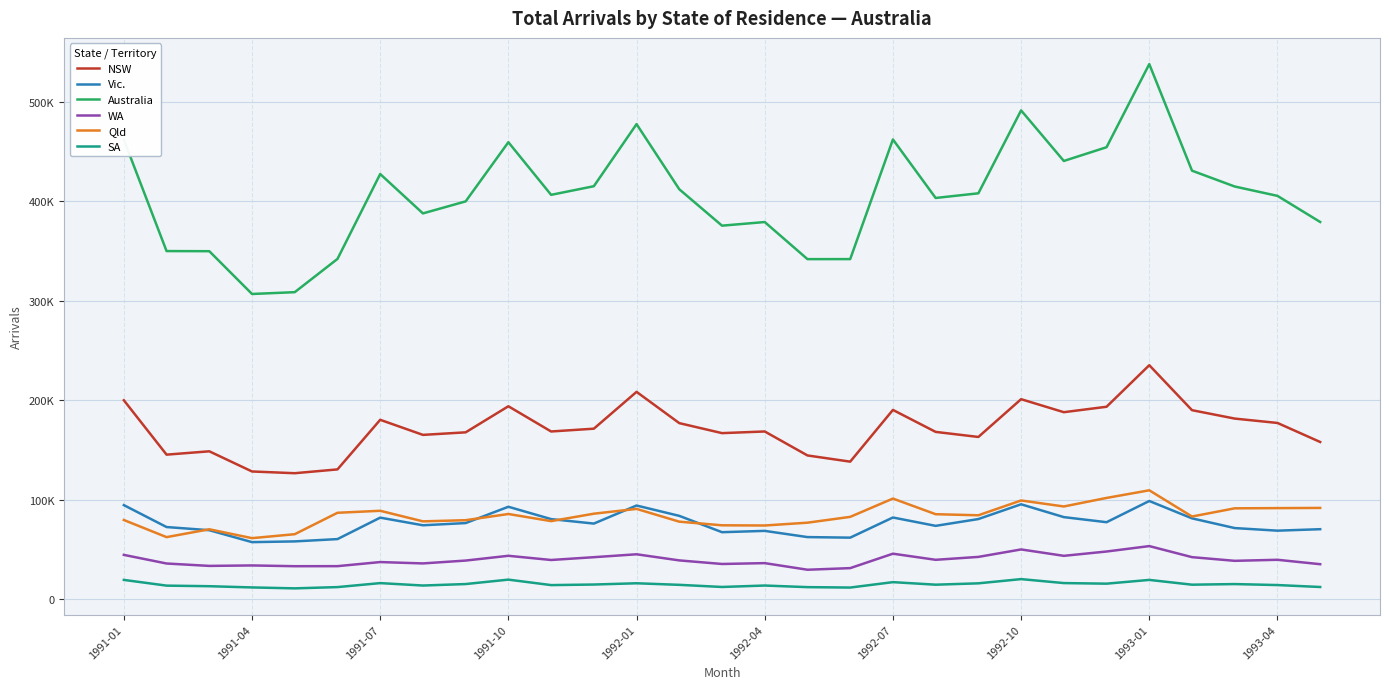

What are all the series names shown in the legend?

NSW, Vic., Australia, WA, Qld, SA